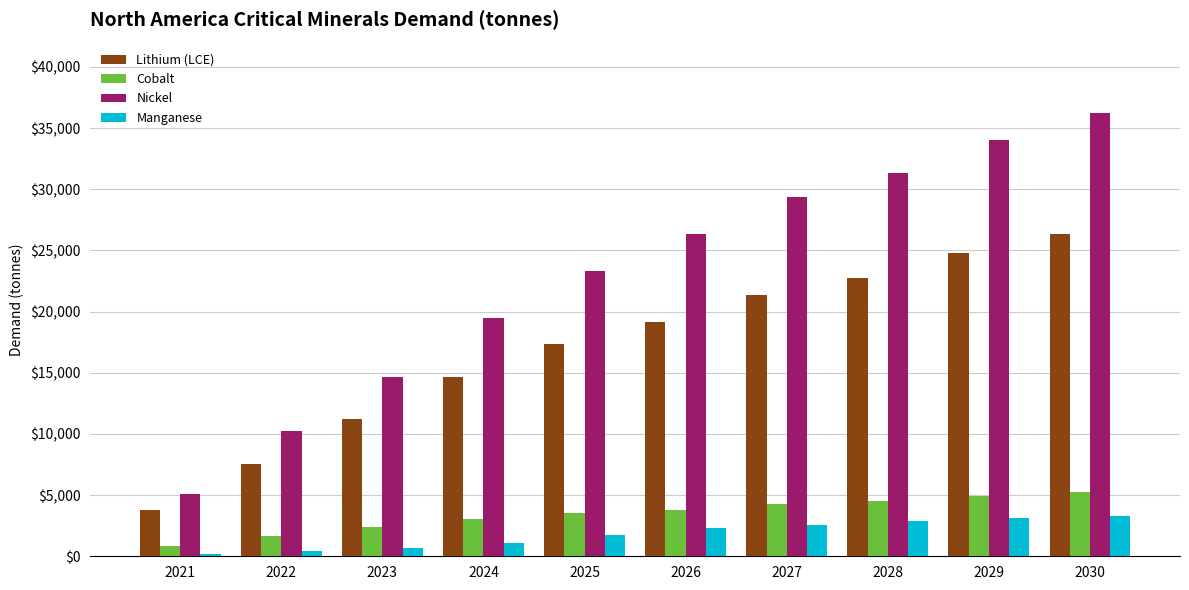

Between 2022 and 2026, which series saw the biggest shift?

Nickel